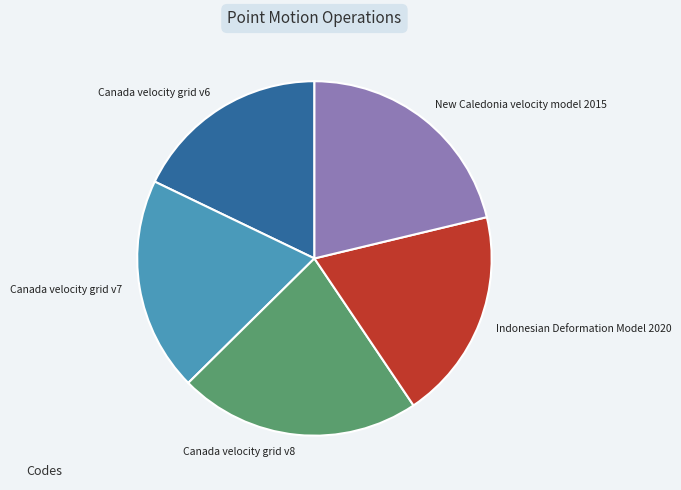

How many slices are in this pie chart?

5